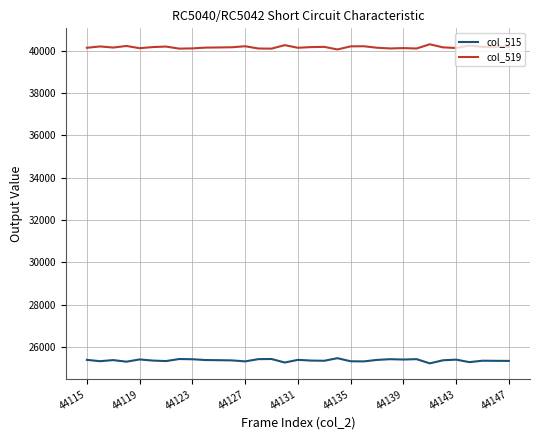

How many lines are shown in the chart?

2